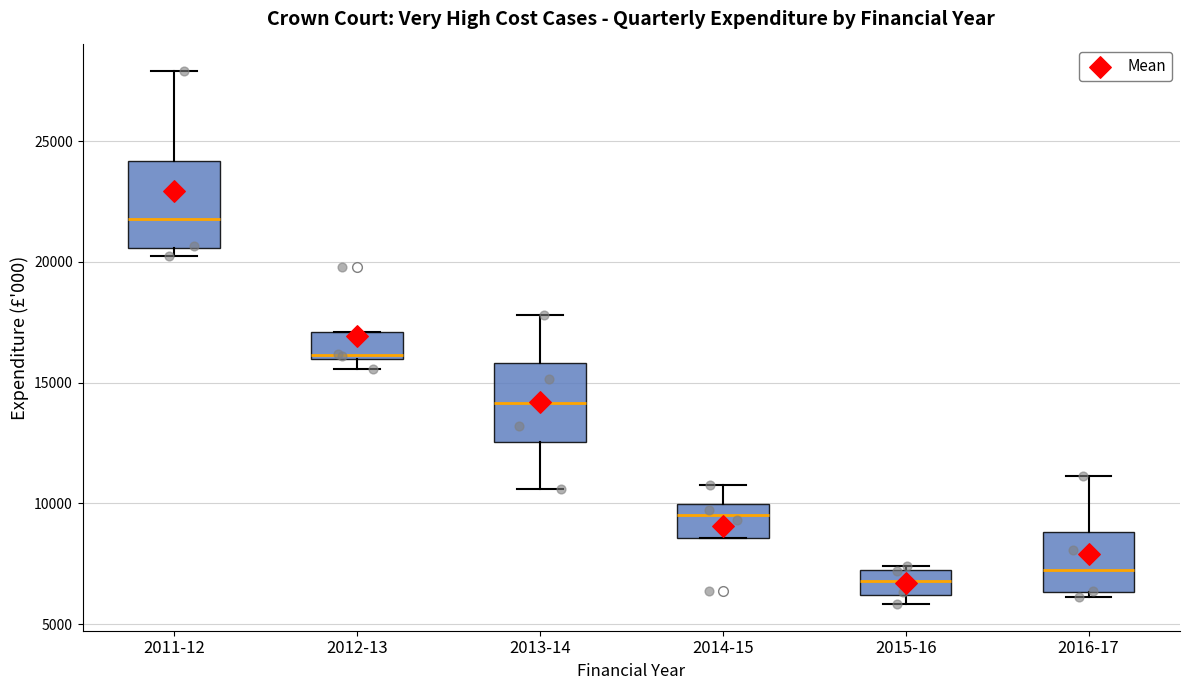

Which box's median line is the highest?

2011-12